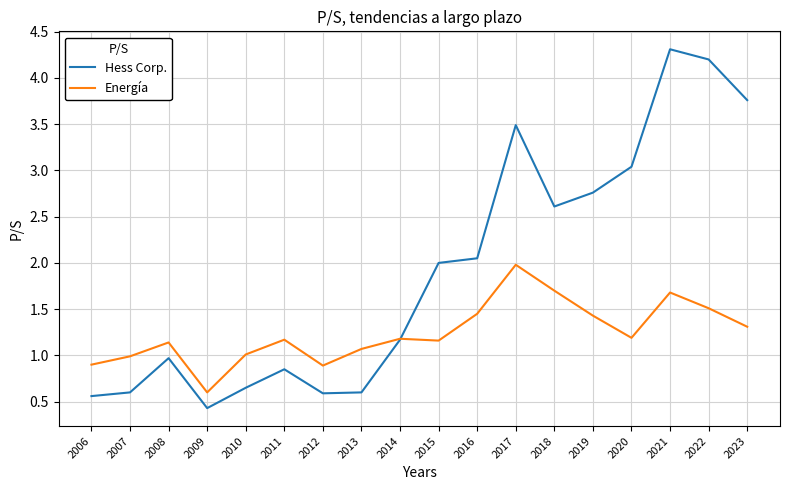

Which series has the largest range (max minus min)?

Hess Corp.